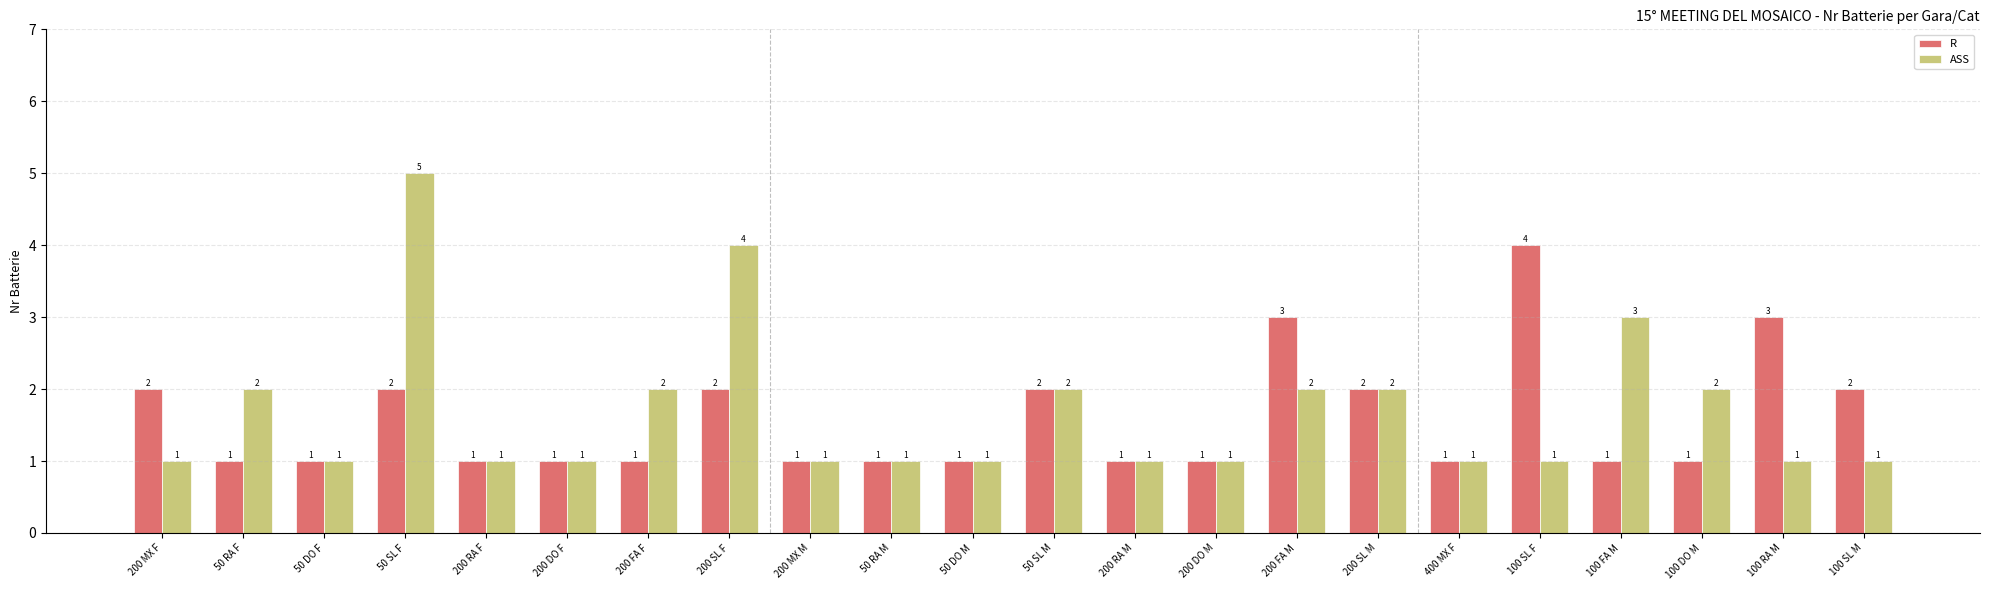

Rank the series by their maximum value, from lowest to highest.

R, ASS